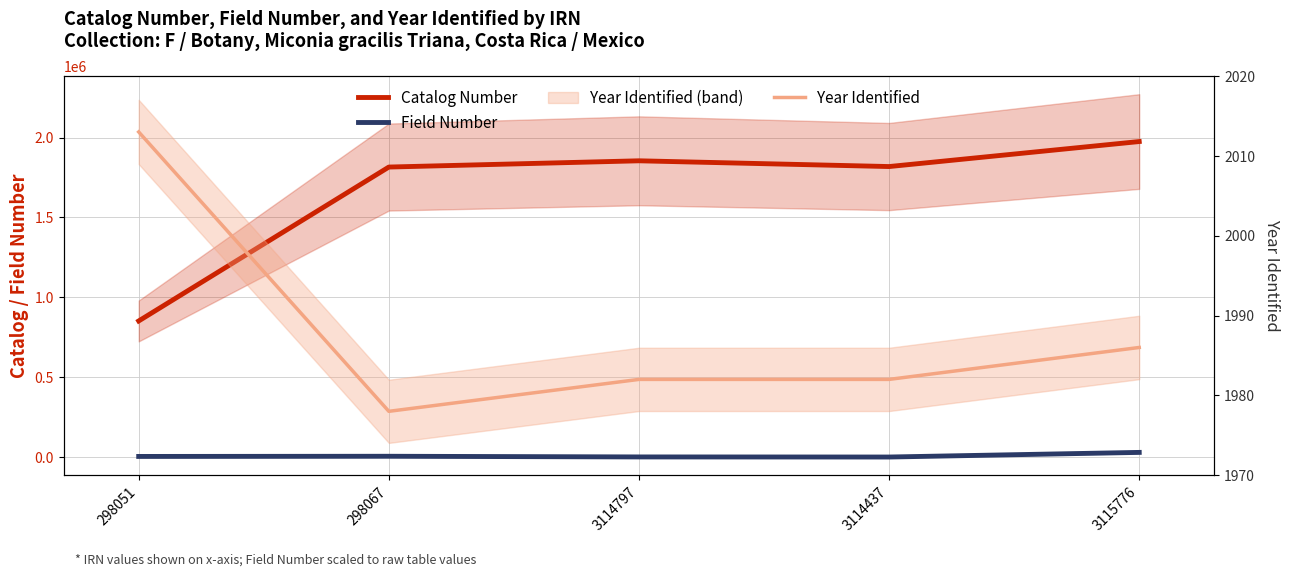

What is the sum of the Year Identified values at 3114797 and 298067?

3960